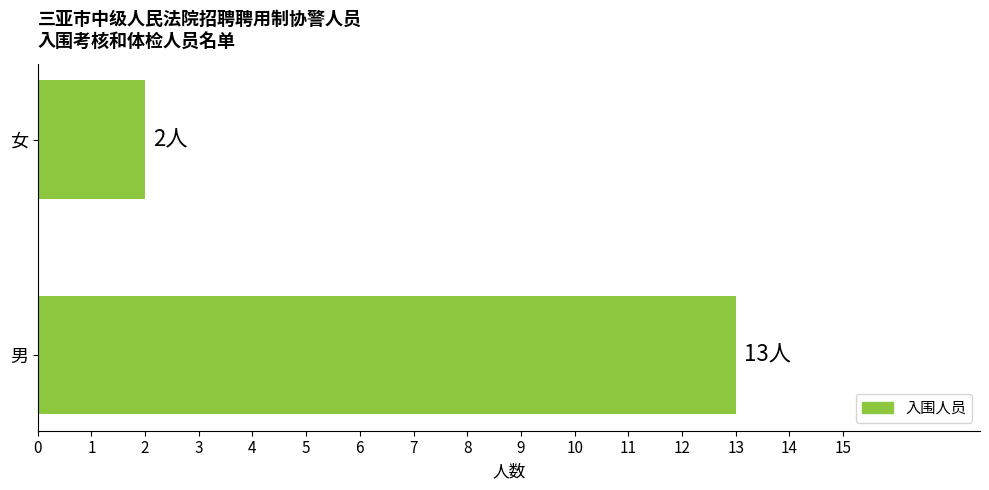

At which category does the chart reach its minimum across all series?

女